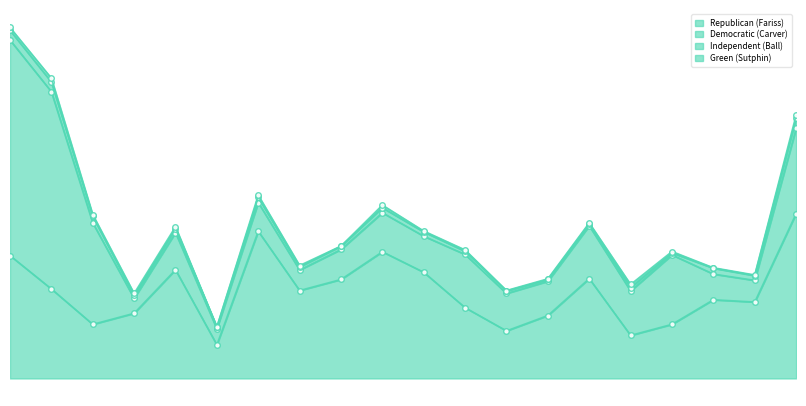

True or false: Green (Sutphin) and Democratic (Carver) intersect in this chart.

False